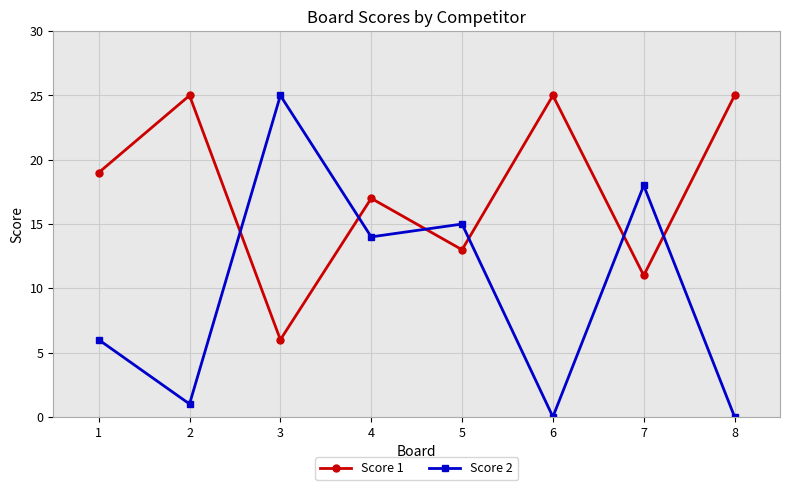

Rank the series by their average value, from highest to lowest.

Score 1, Score 2